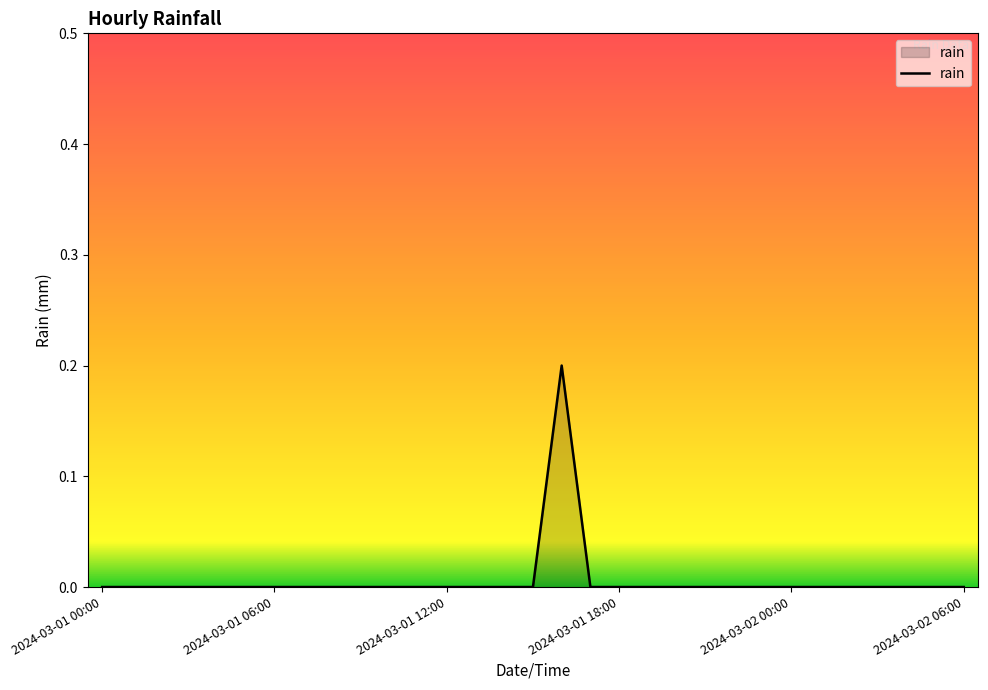

Reading left to right, list all the values displayed in this chart.

0.0	0.0	0.0	0.0	0.0	0.0	0.0	0.0	0.0	0.0	0.0	0.0	0.0	0.0	0.0	0.0	0.2	0.0	0.0	0.0	0.0	0.0	0.0	0.0	0.0	0.0	0.0	0.0	0.0	0.0	0.0